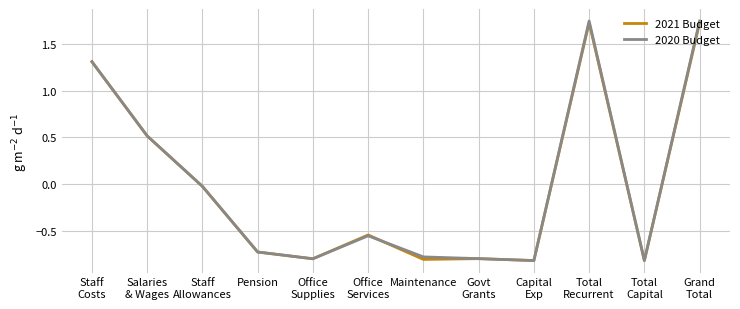

Which series has the widest spread of values?

2020 Budget